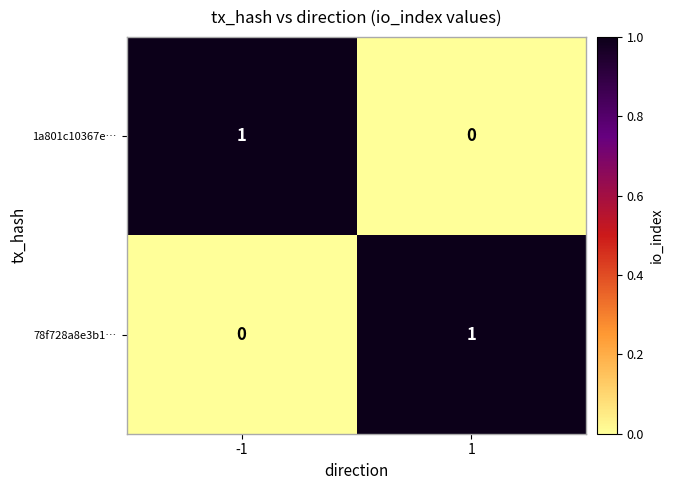

True or false: 78f728a8e3b1… has a value of 0 at -1.

True